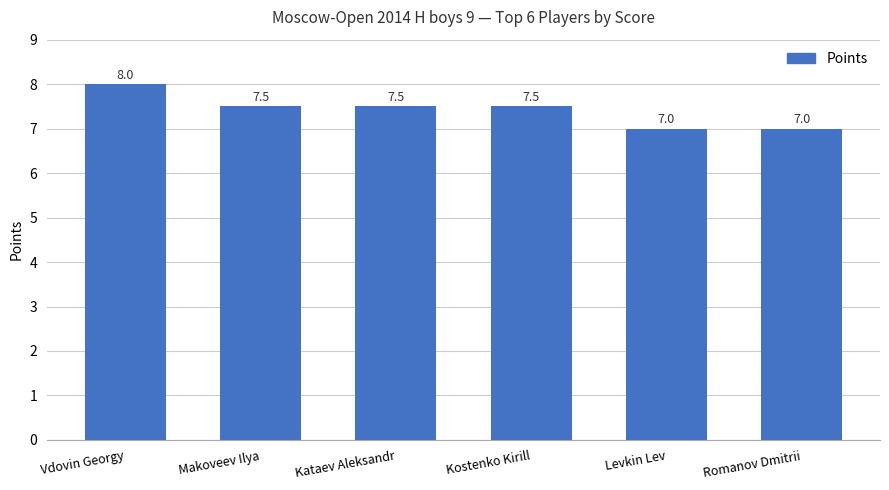

What is the maximum value shown in the chart?

8.0